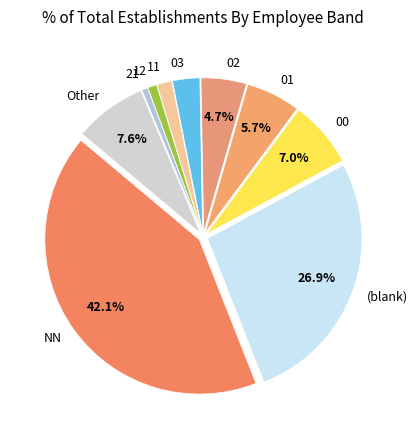

What portion of the pie excludes 02?

95.3%